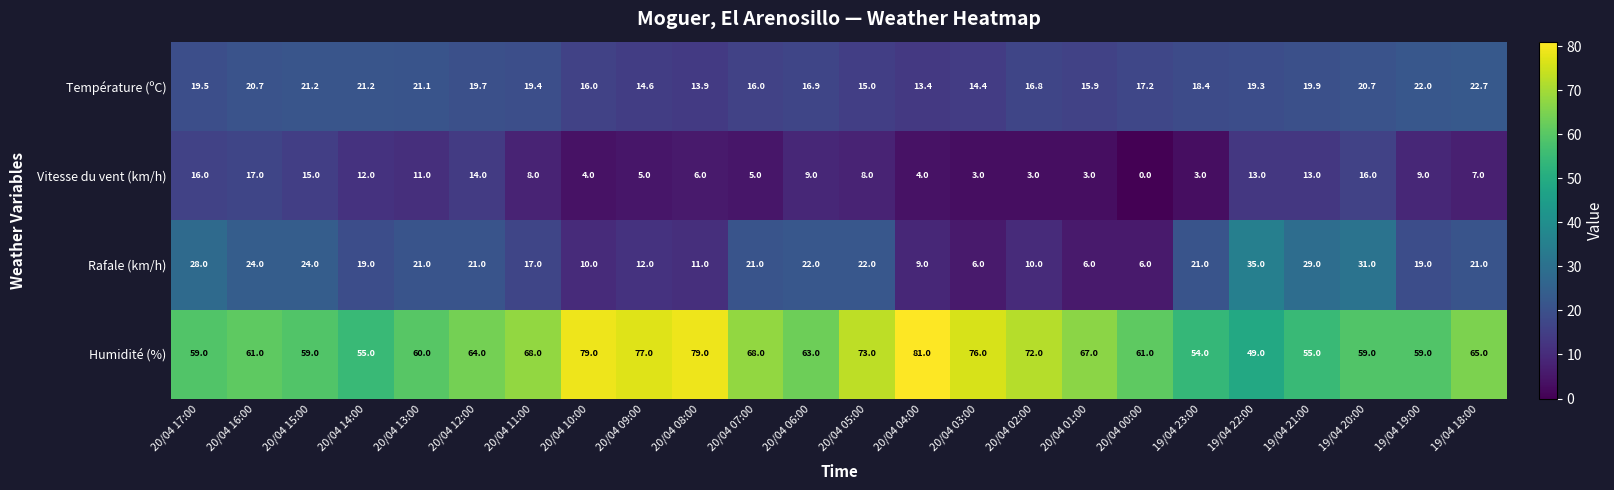

At which label does Humidité (%) reach its minimum?

19/04 22:00